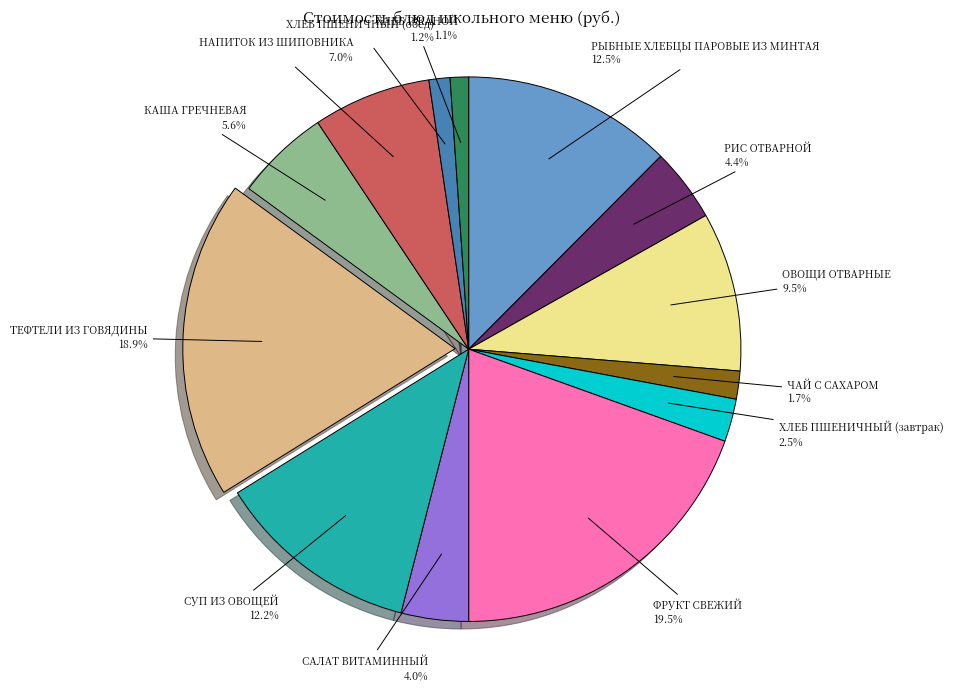

What is the total percentage of САЛАТ ВИТАМИННЫЙ and КАША ГРЕЧНЕВАЯ?

9.6%